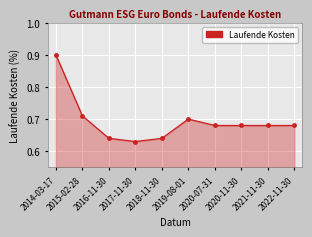

How many lines are shown in the chart?

1